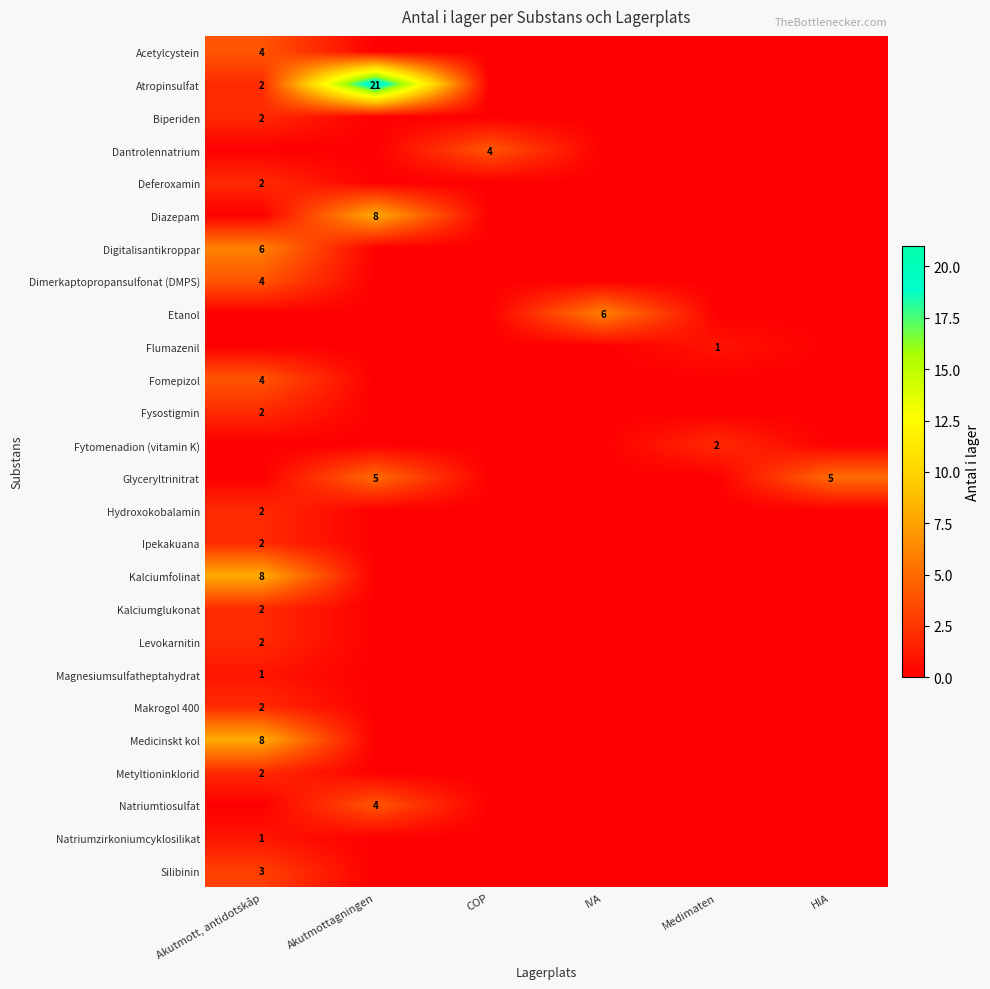

The Kalciumfolinat series shows 8 at Akutmott, antidotskåp. True or false?

True